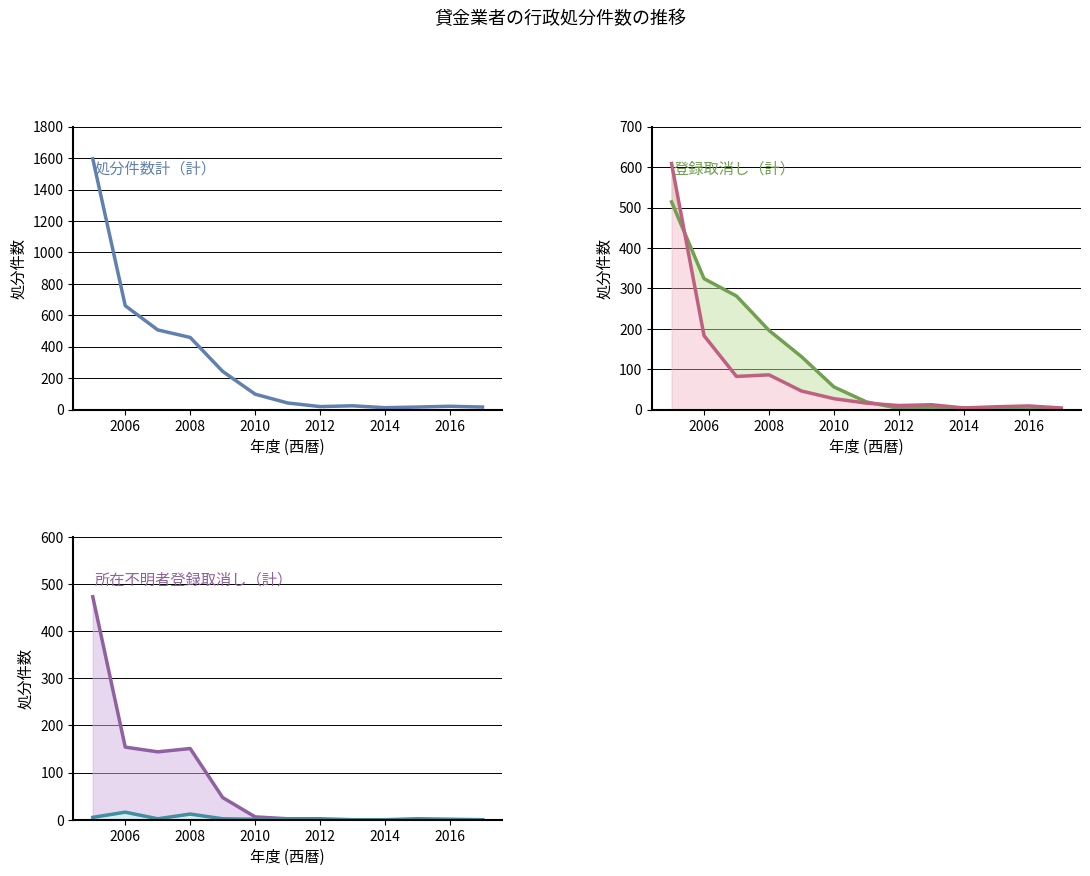

True or false: 処分件数計（財務局） and 業務停止（計） intersect in this chart.

False